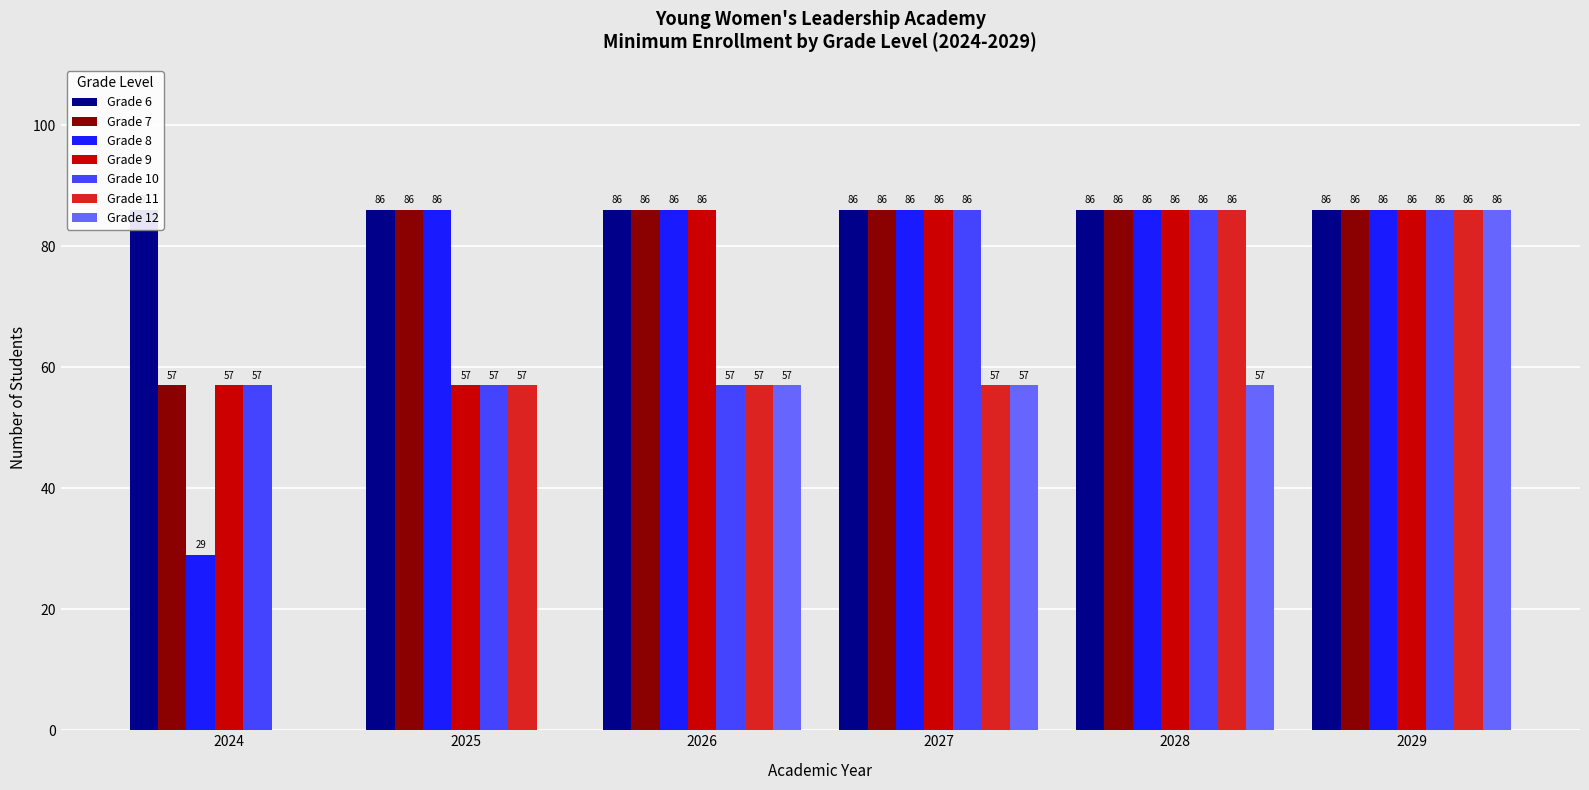

The value of Grade 9 at 2026 is 114. True or false?

False